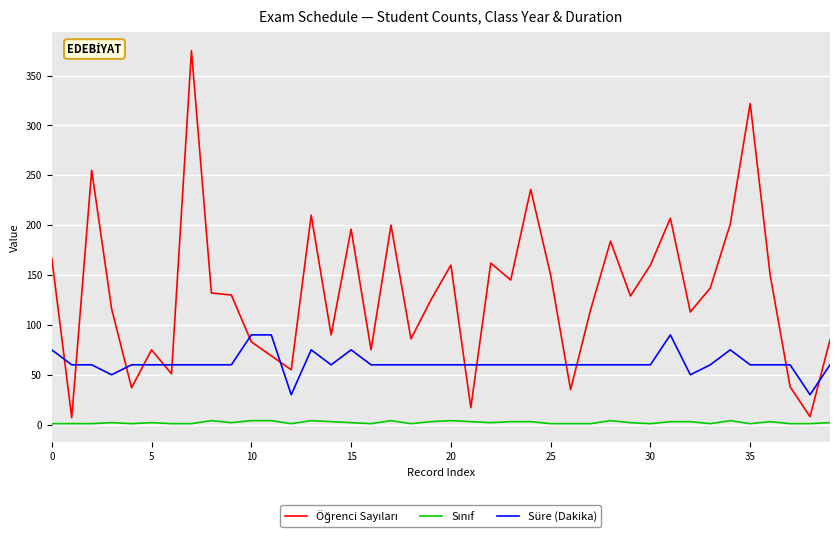

How many categories are shown in the chart?

40